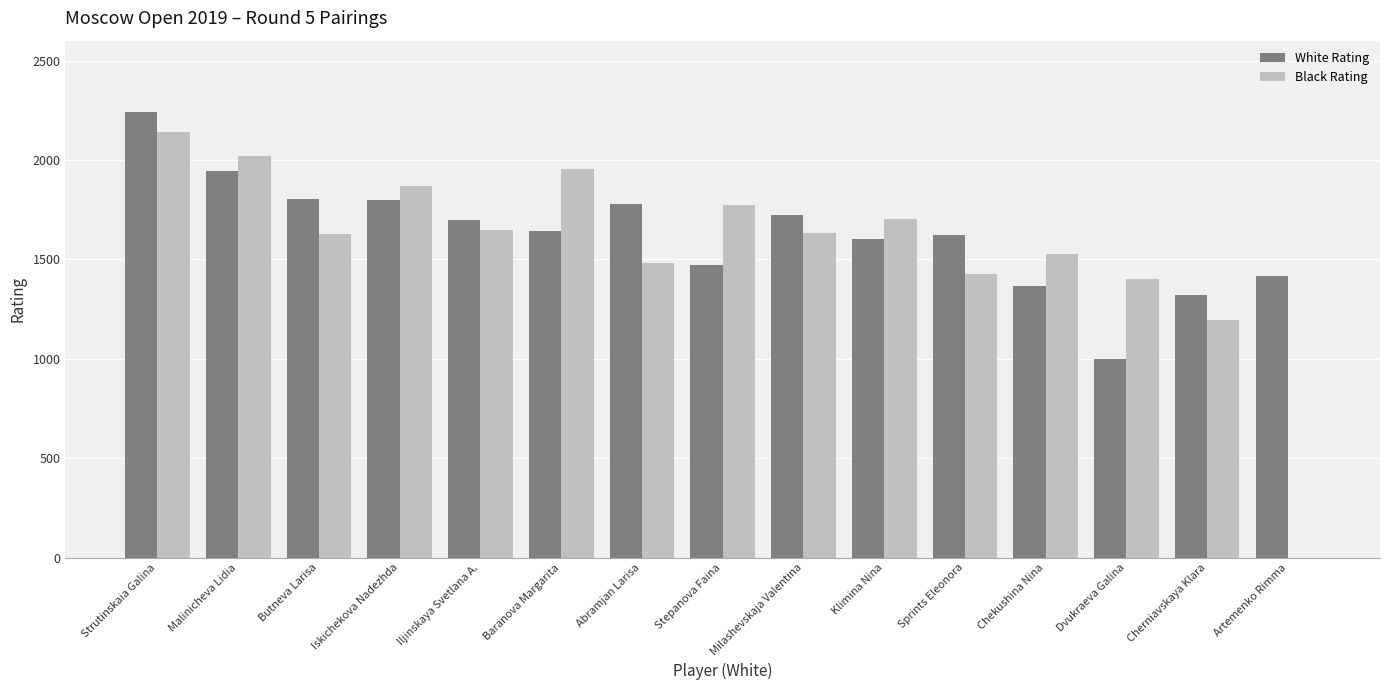

Which series has the largest total across all categories?

White Rating